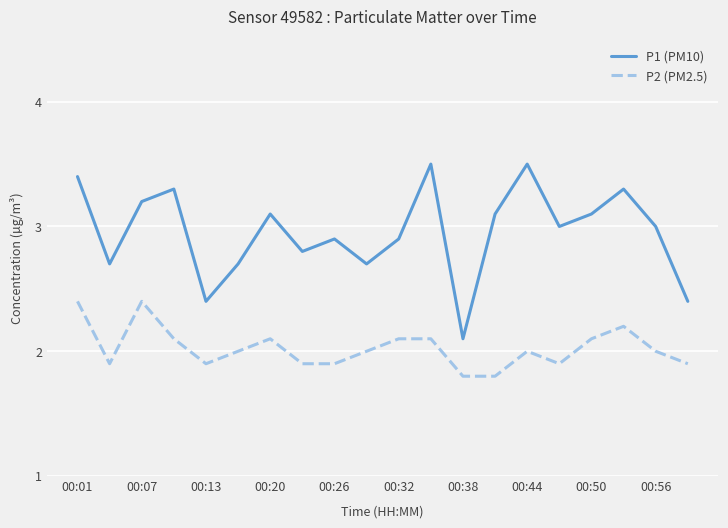

What are all the series names shown in the legend?

P1 (PM10), P2 (PM2.5)